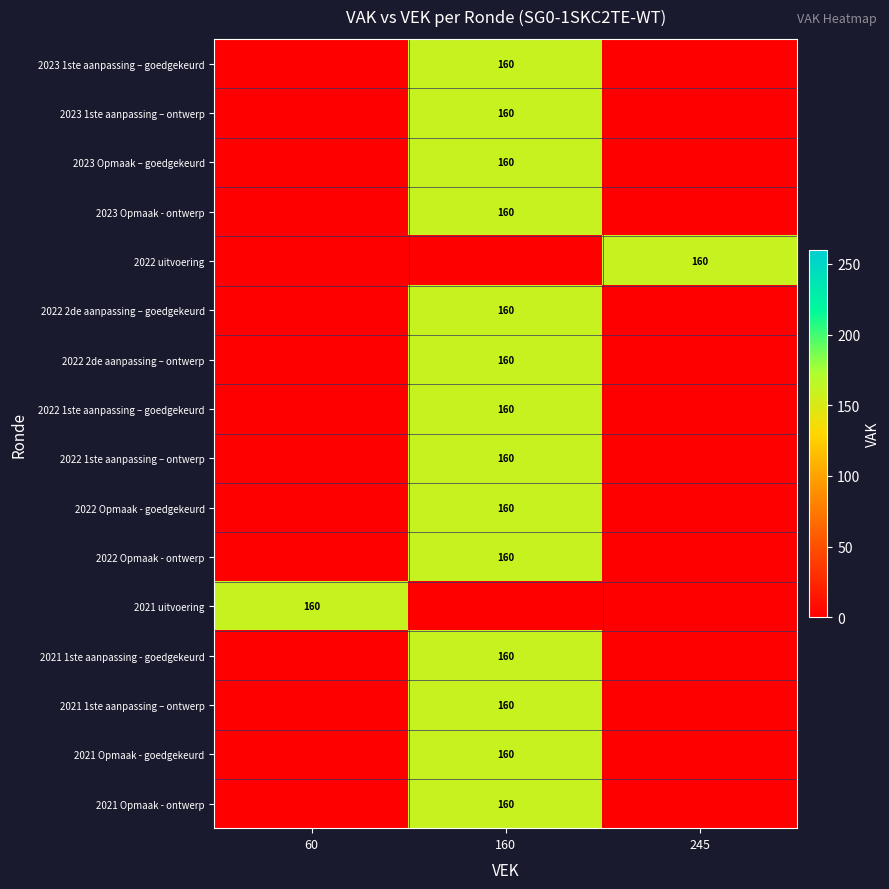

The 2022 2de aanpassing – ontwerp series shows 160 at 160. True or false?

True